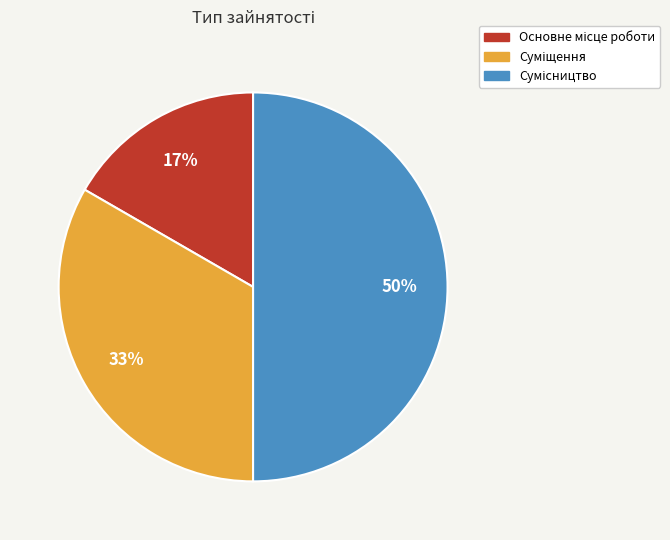

To the nearest percent, what is the difference between the largest and smallest slice percentages?

33%